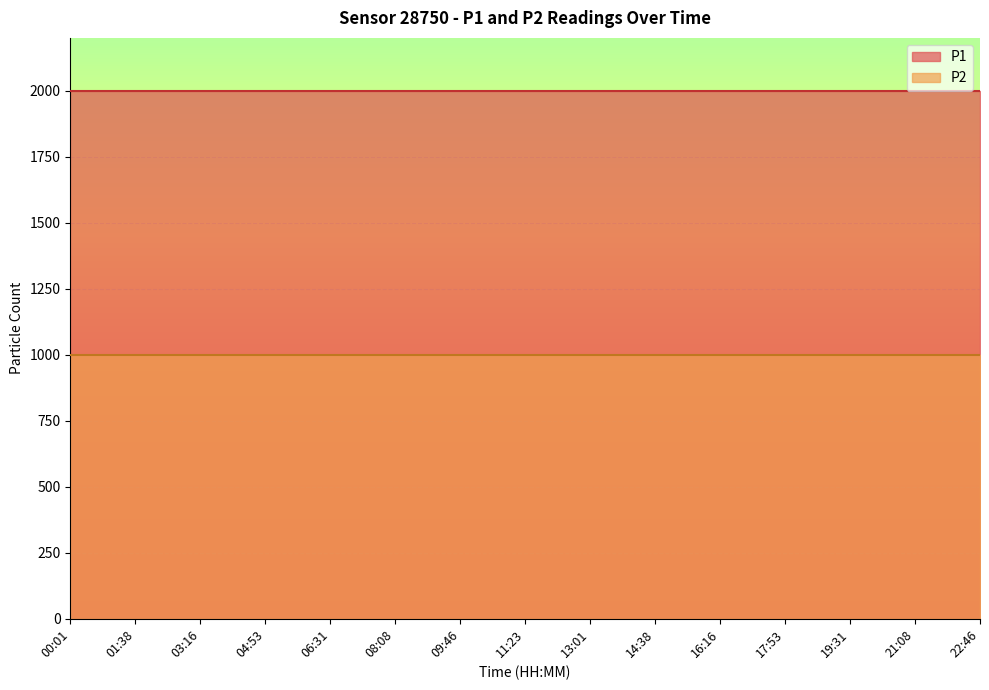

Between 08:08 and 19:31, which series saw the biggest shift?

P1